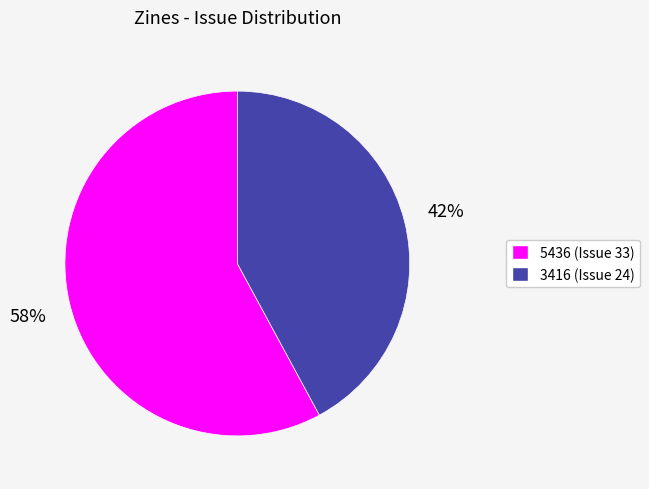

Is there a majority slice in this chart?

Yes